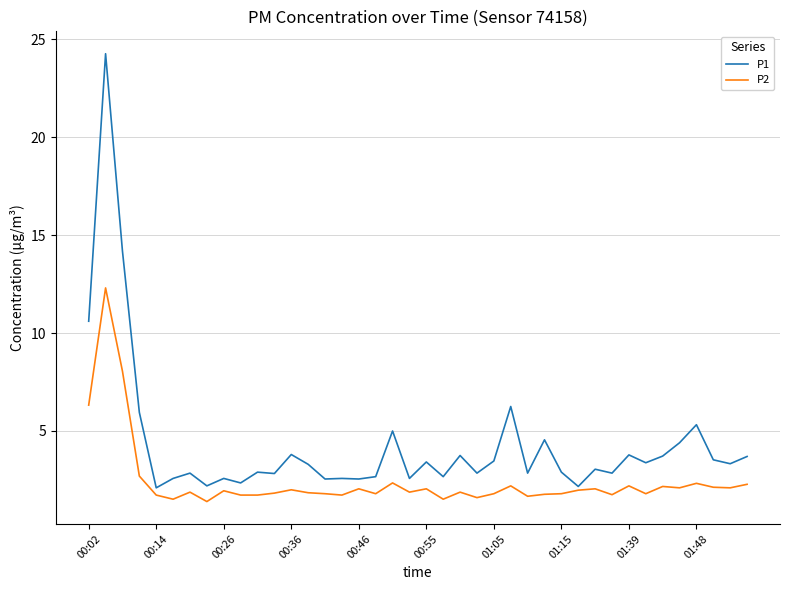

Rank the series by their average value, from lowest to highest.

P2, P1